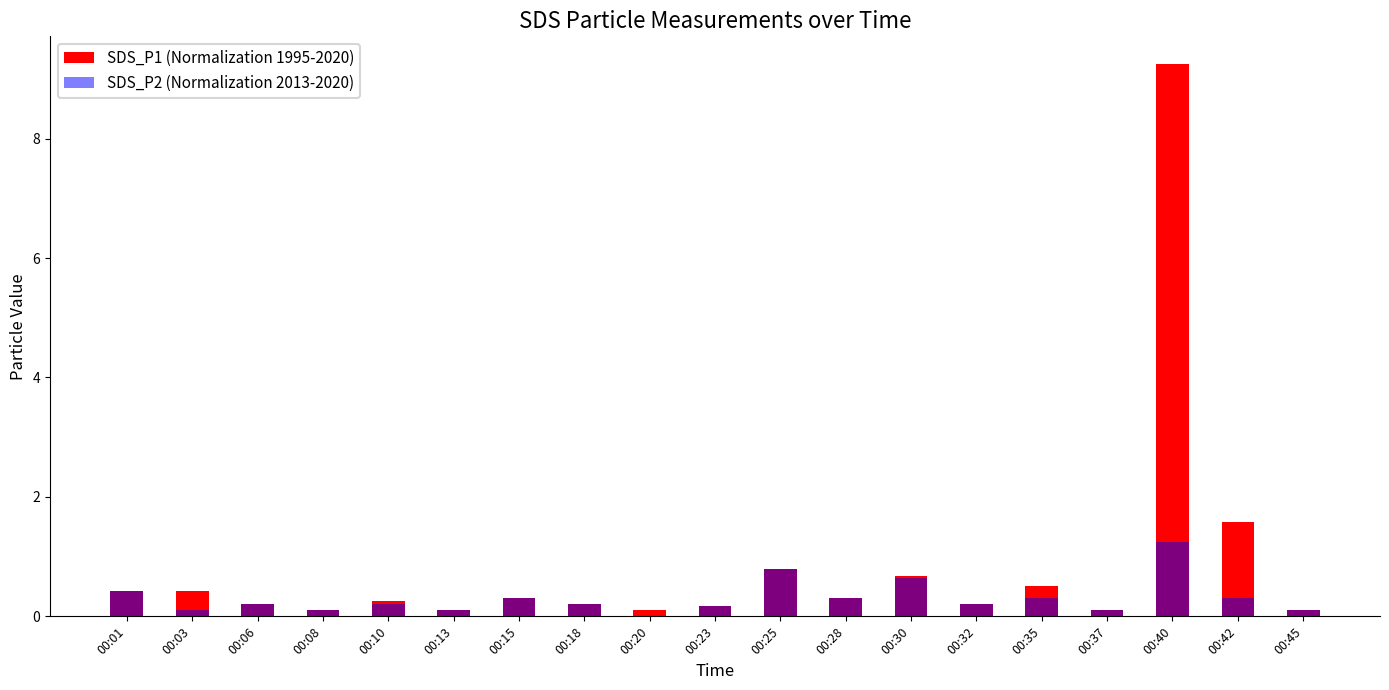

Rank the series by their maximum value, from lowest to highest.

SDS_P2 (Normalization 2013-2020), SDS_P1 (Normalization 1995-2020)